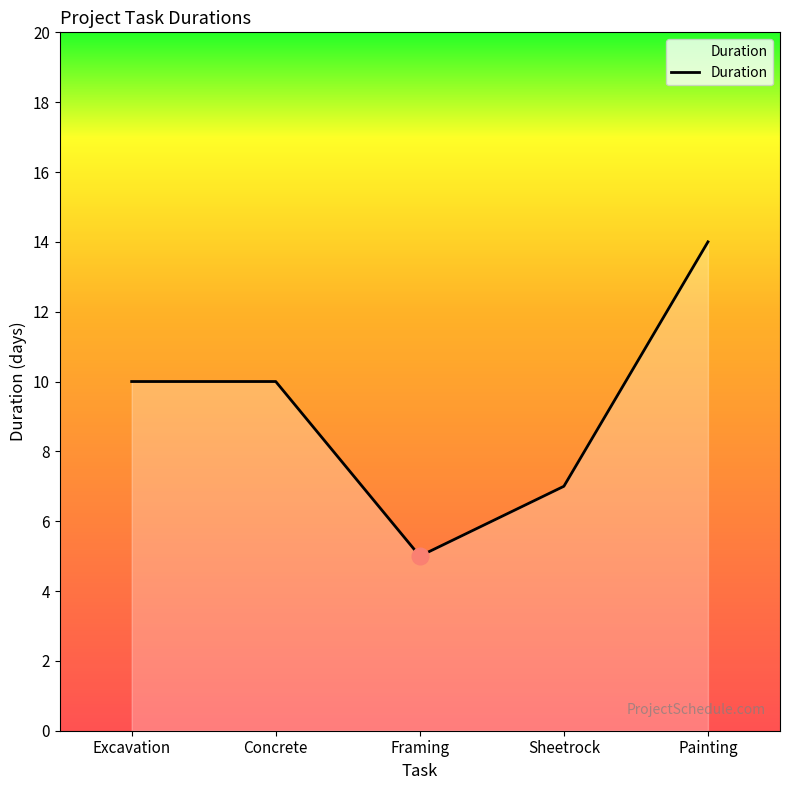

Does the chart display data point markers on the line(s)?

No